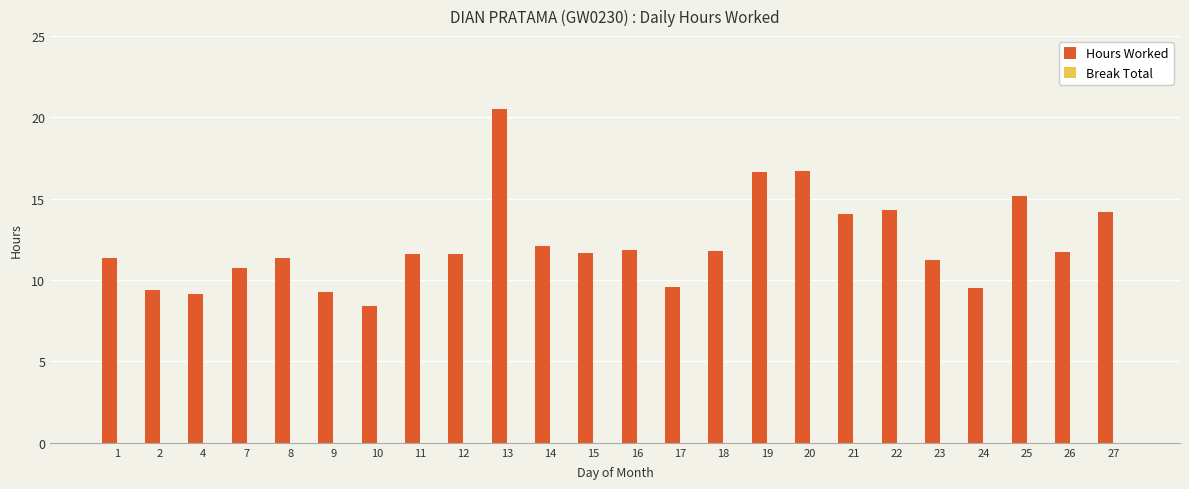

Are the bars horizontal?

No